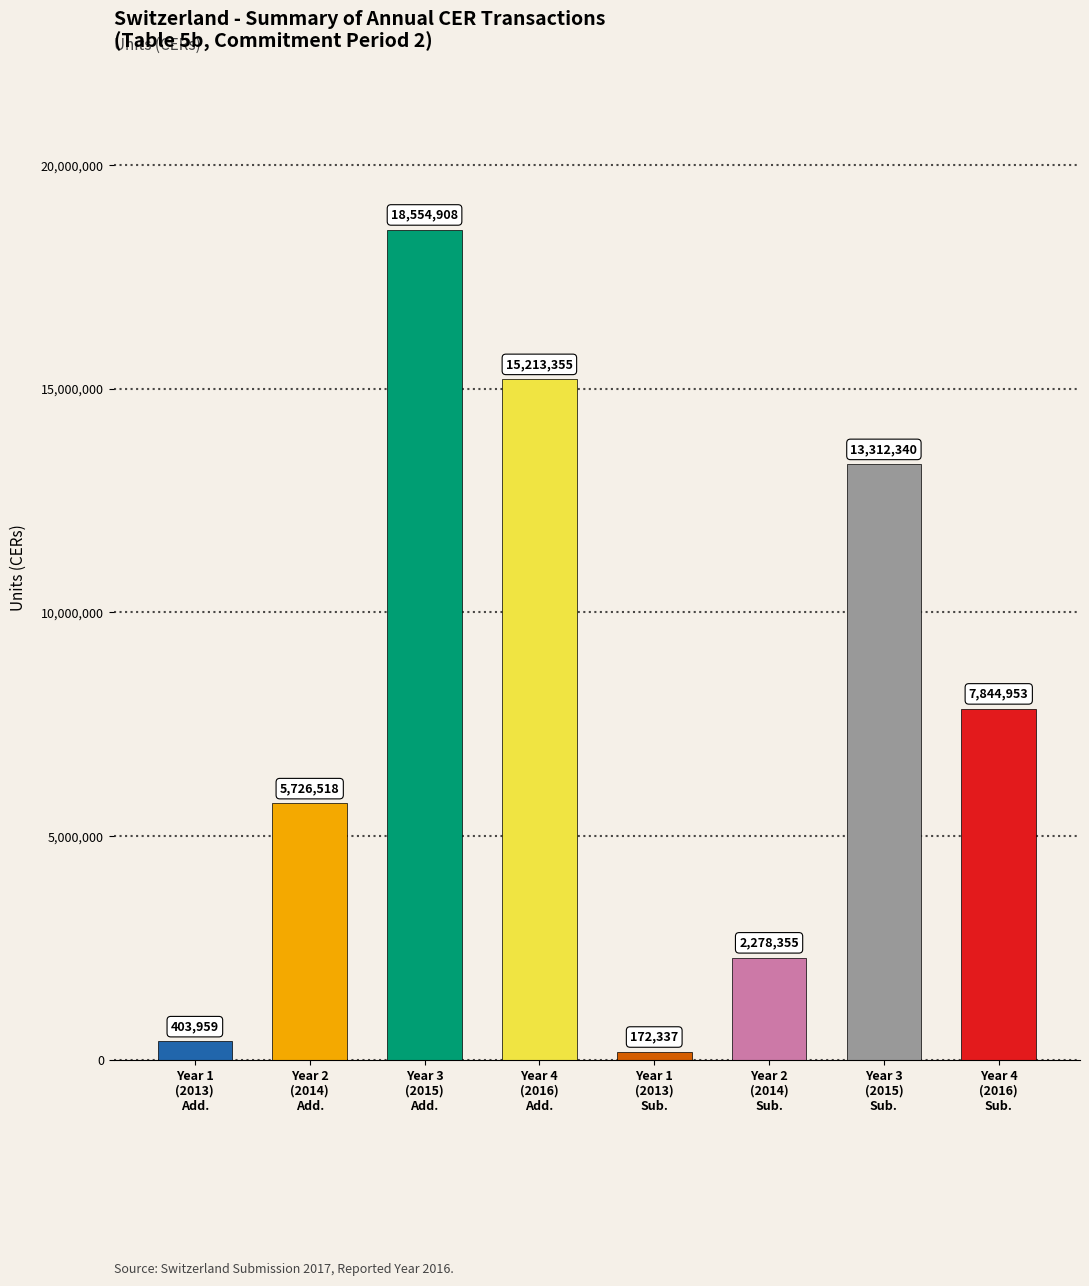

Are the bars grouped side by side (vs. stacked)?

No